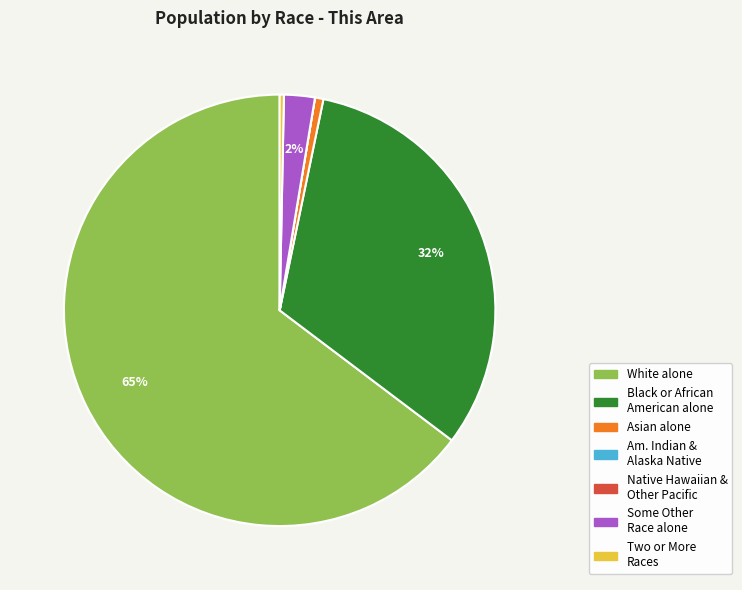

Does any single category account for the majority?

Yes